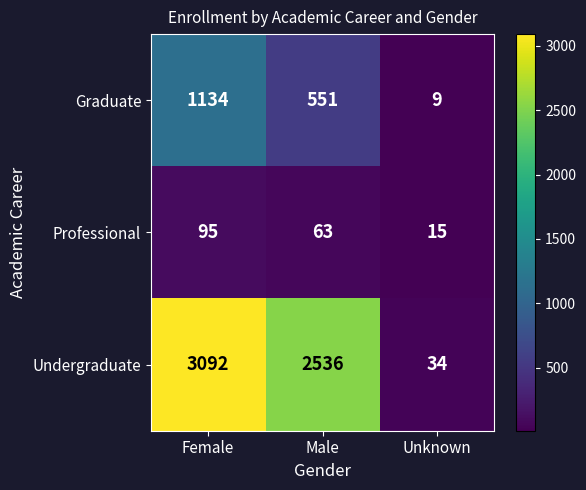

How many data points does each series have?

3